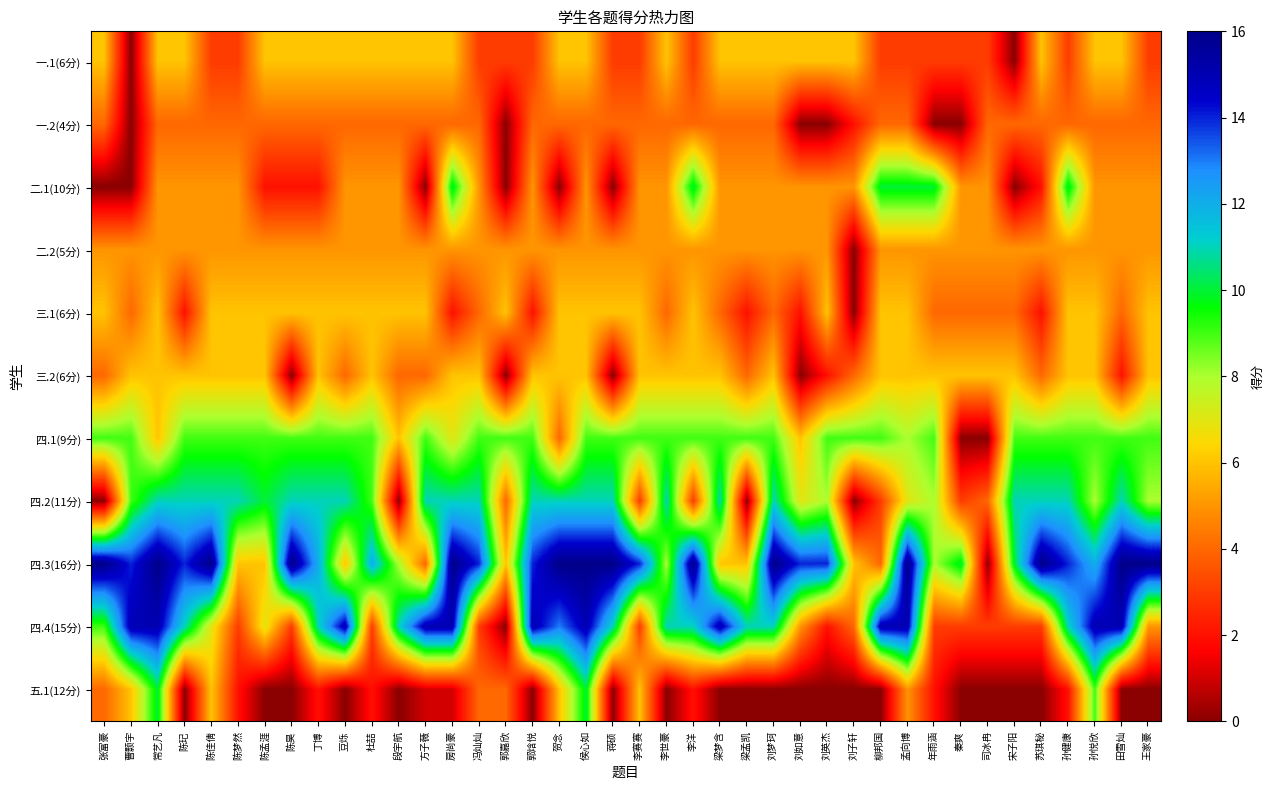

Which series has the widest spread of values?

四.3(16分)